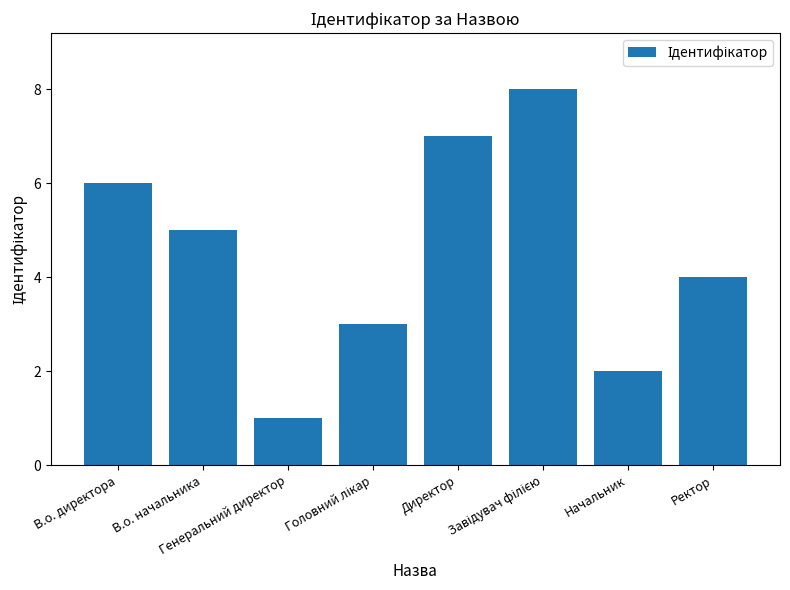

What is the difference between the maximum and minimum values?

7